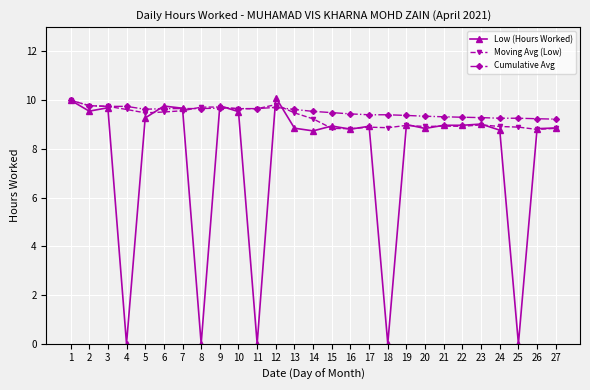

True or false: Low (Hours Worked) has more than 1 interior local peaks.

True